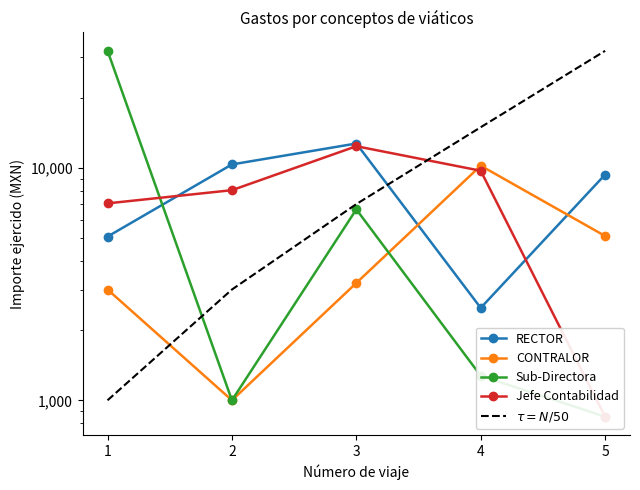

Which has a higher value, 1 or 2?

2